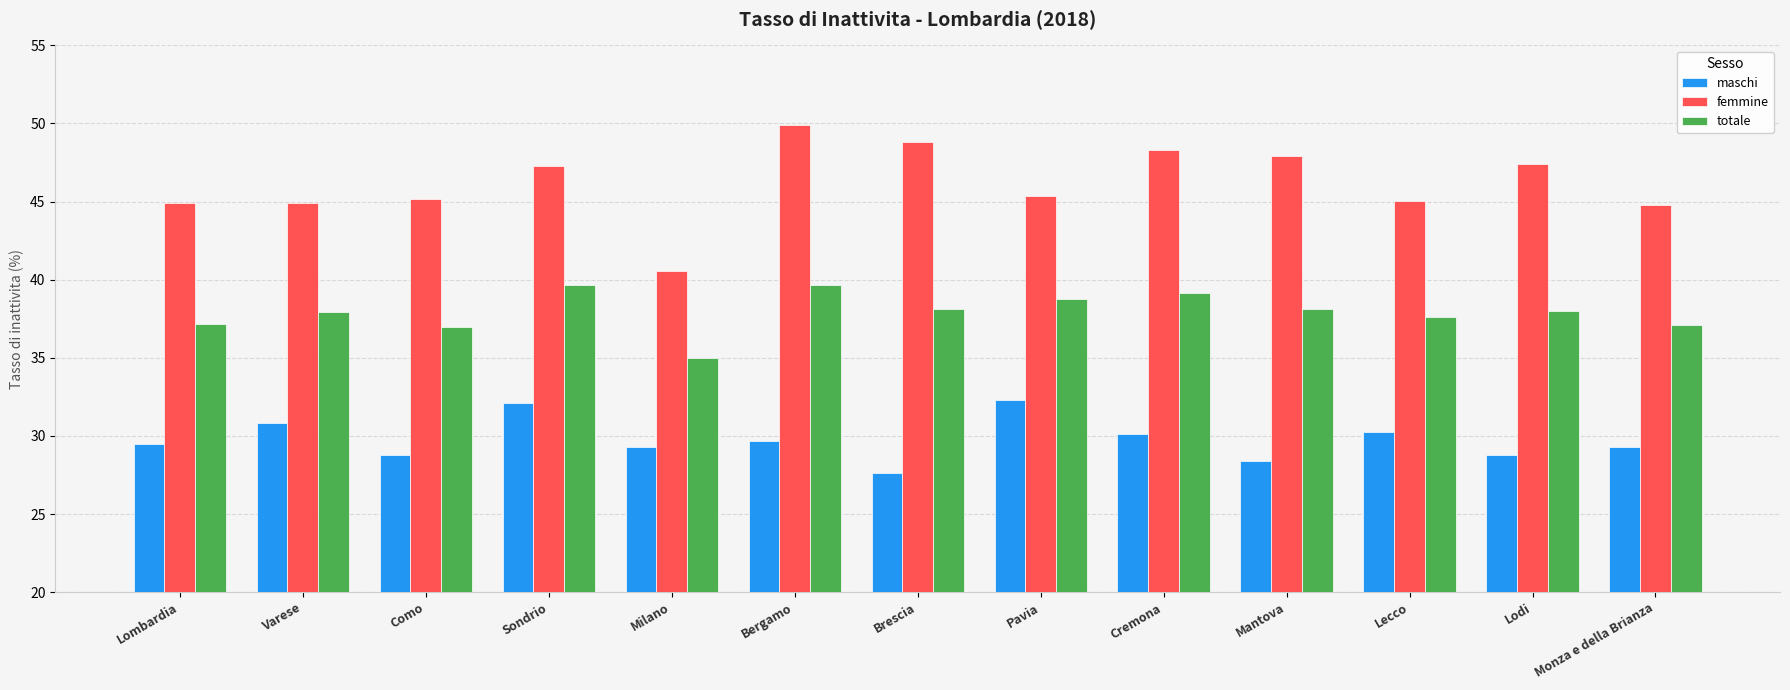

What is the maximum value for totale?

39.7